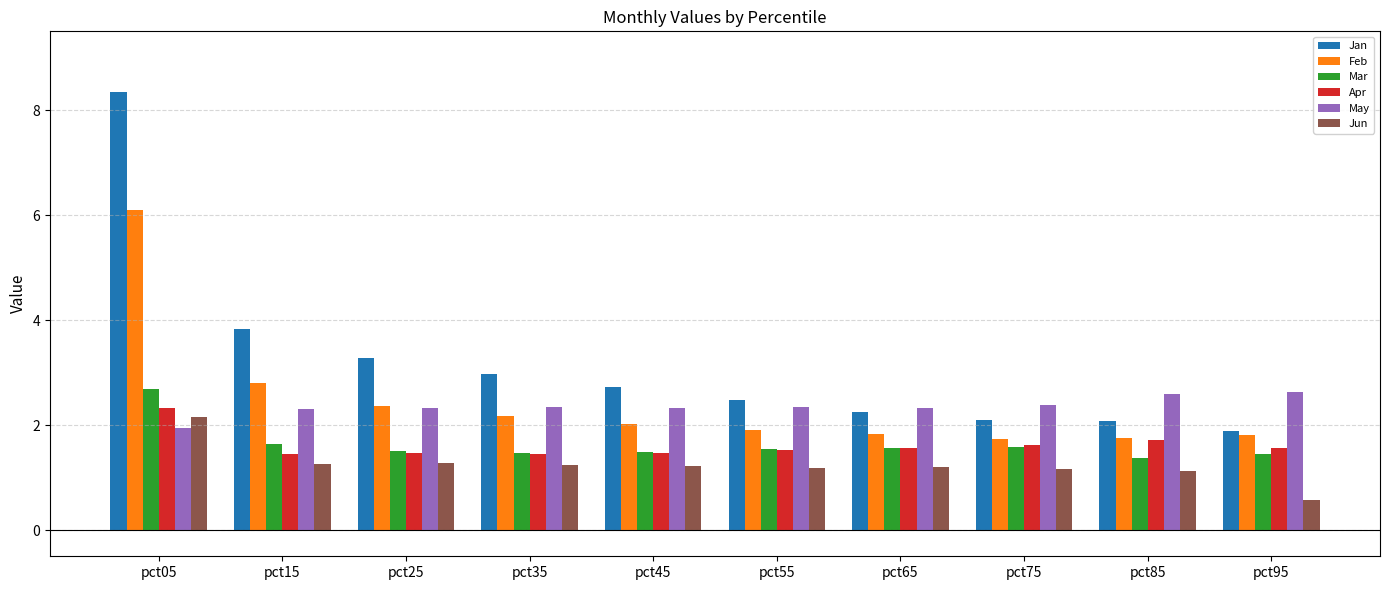

What are all the series names shown in the legend?

Jan, Feb, Mar, Apr, May, Jun